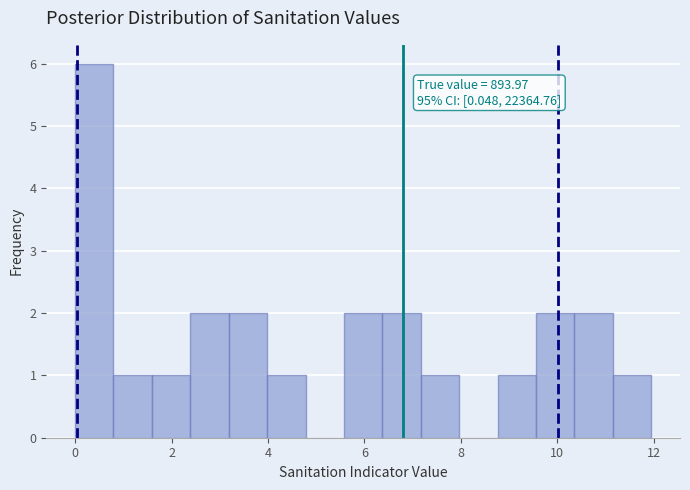

Around what value on the x-axis is the tallest bar? Give the approximate position of its centre, as read against the axis.

0.4